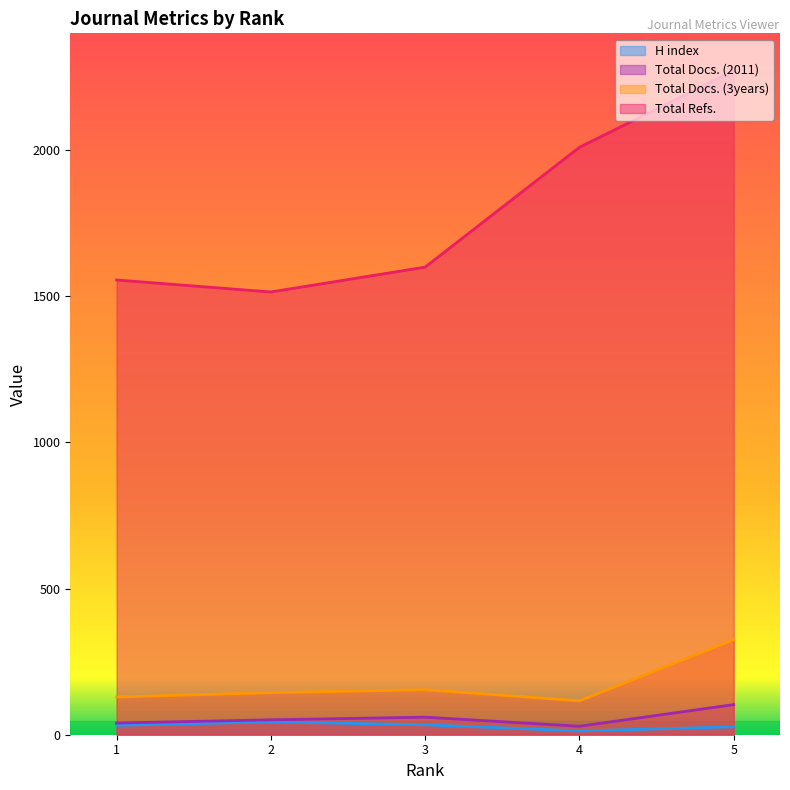

Which has a higher value, 4 or 2?

2